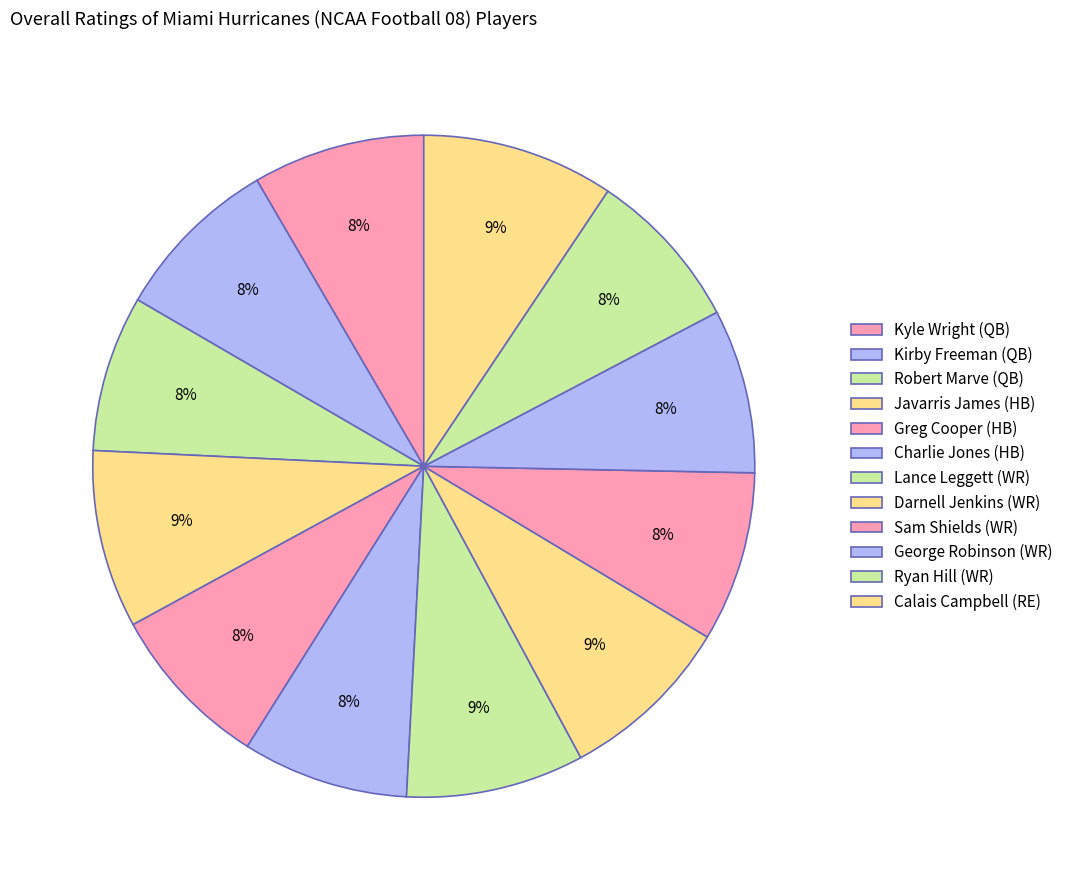

To the nearest percent, what is the average slice percentage?

8%